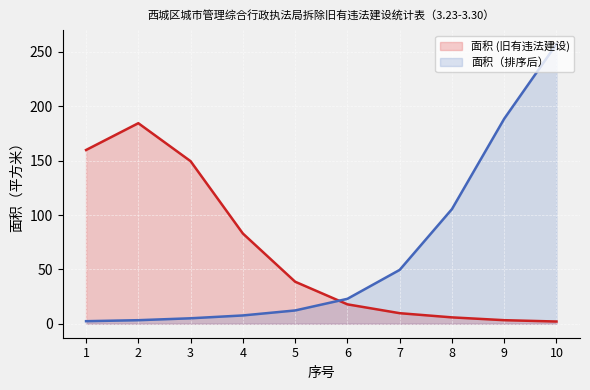

The 面积 (旧有违法建设) series shows 3.3 at 9. True or false?

True